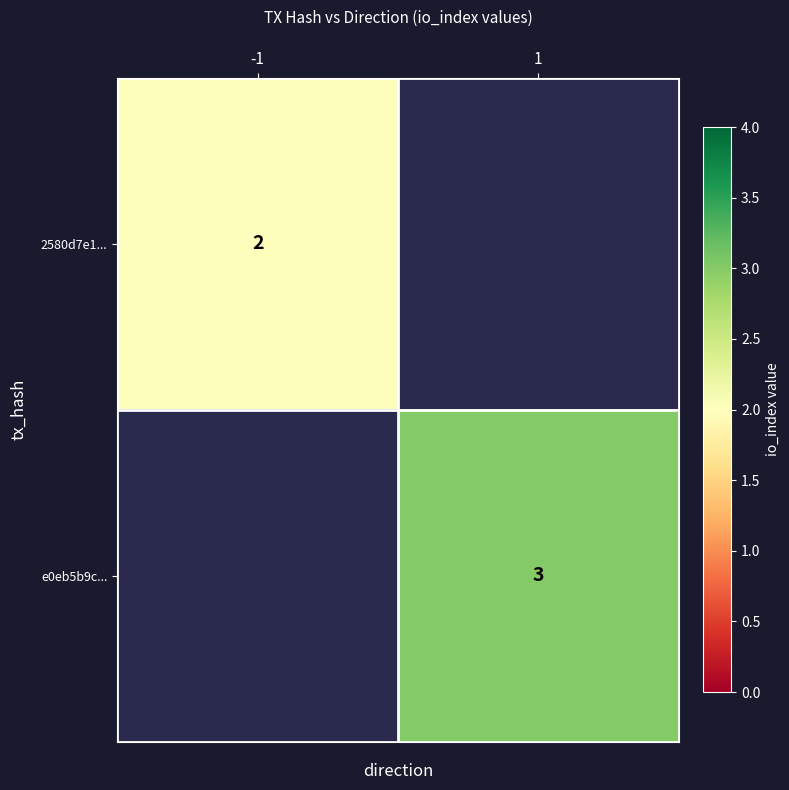

How many data points does each series have?

2